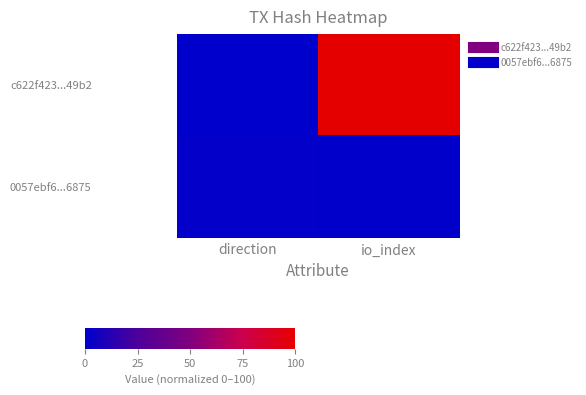

At how many categories does at least one series exceed 44?

1